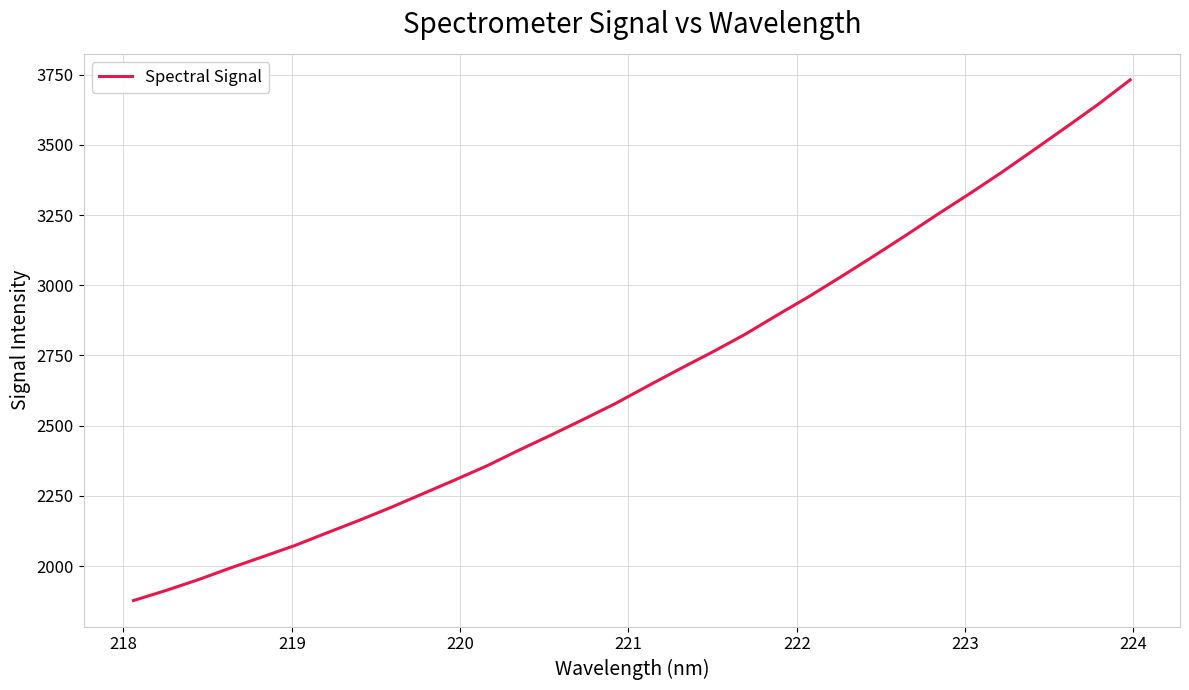

True or false: the data has more than 0 interior local peaks.

False